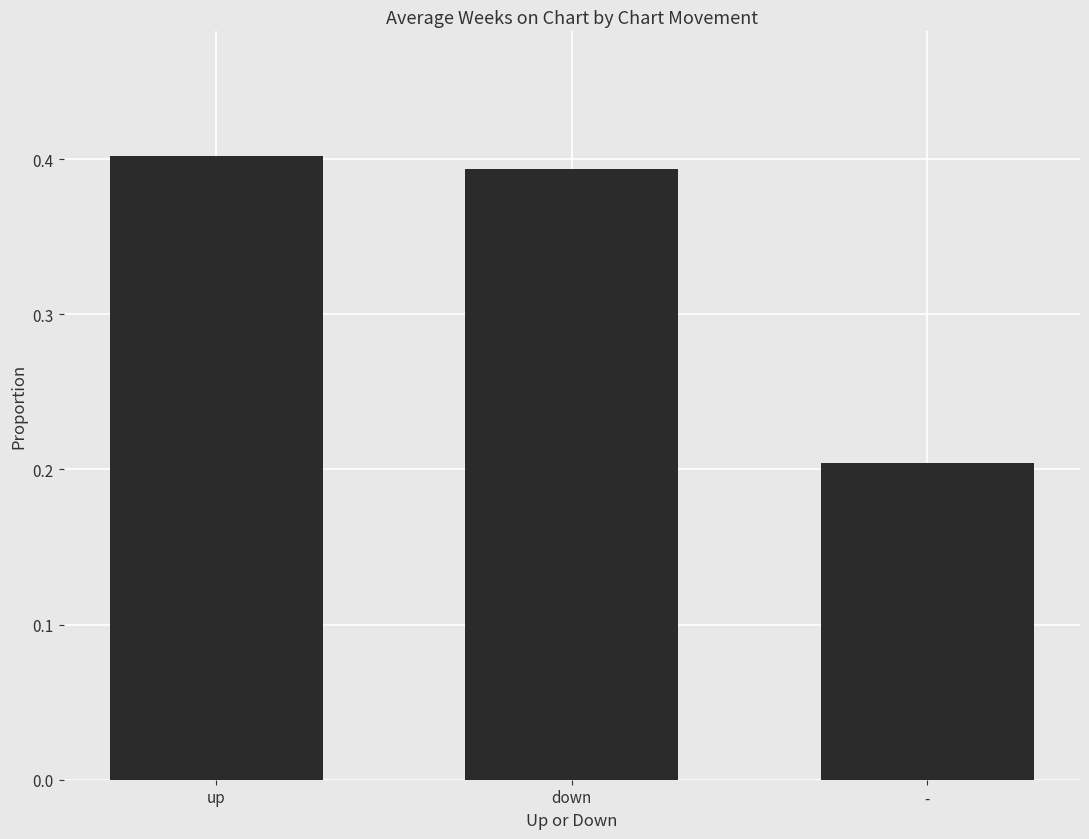

What is the label of the 1st bar from the left?

up